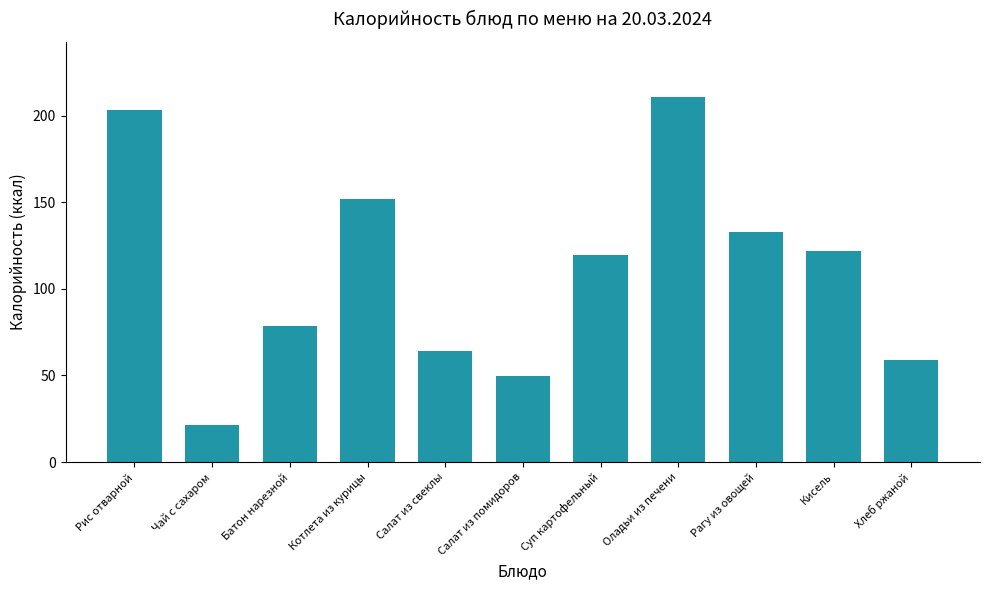

What value does the data have at Оладьи из печени?

210.9